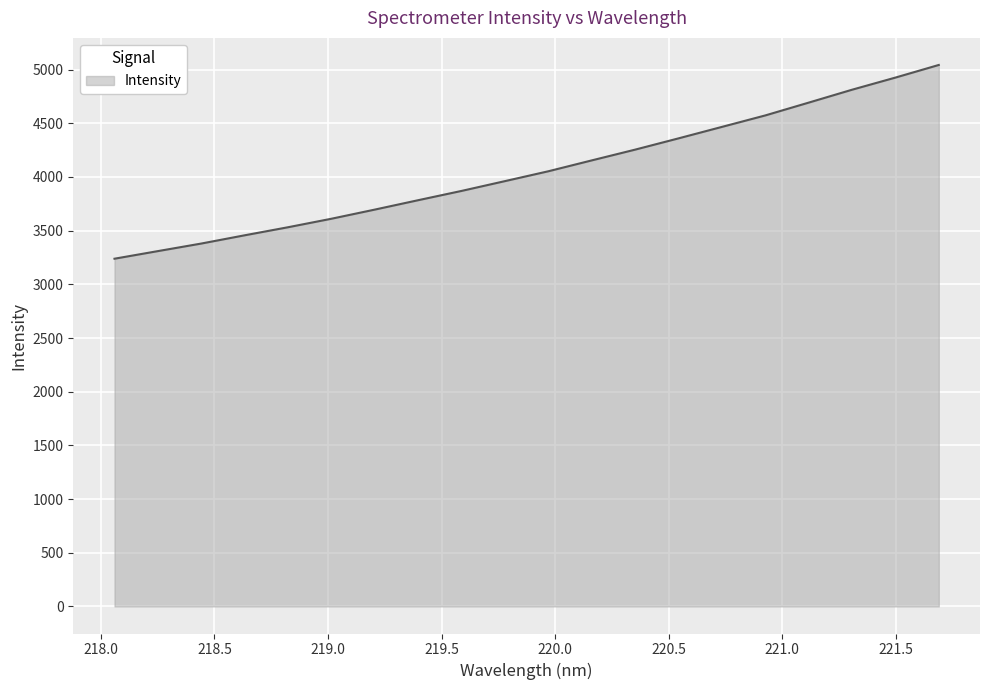

What is the greatest value displayed?

5043.4